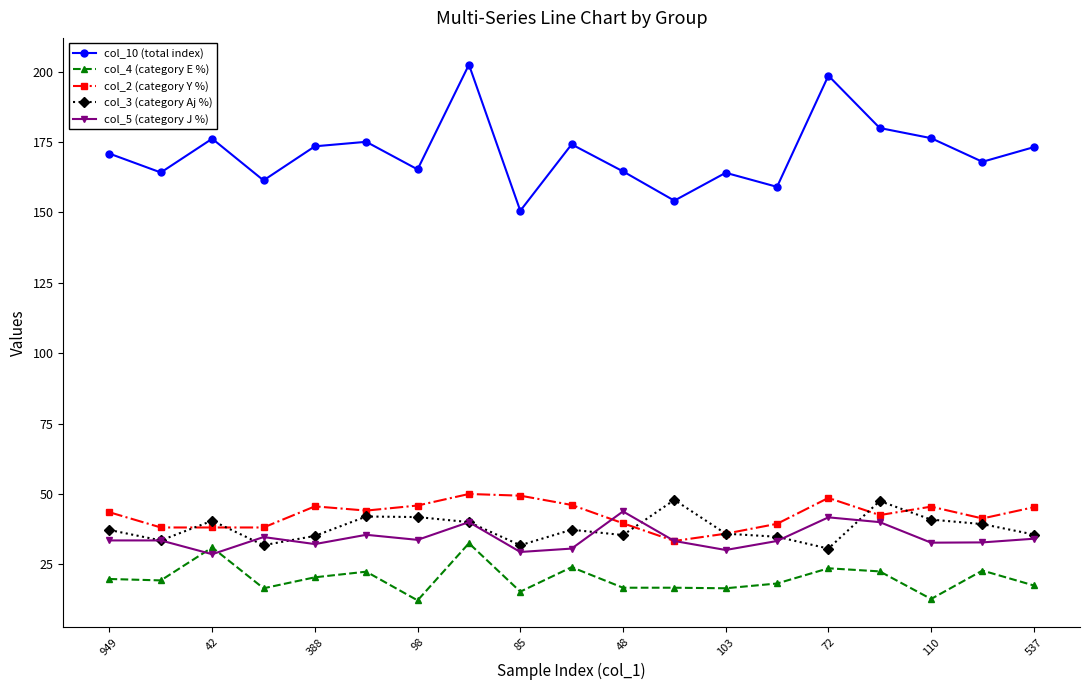

Which series has the largest range (max minus min)?

col_10 (total index)